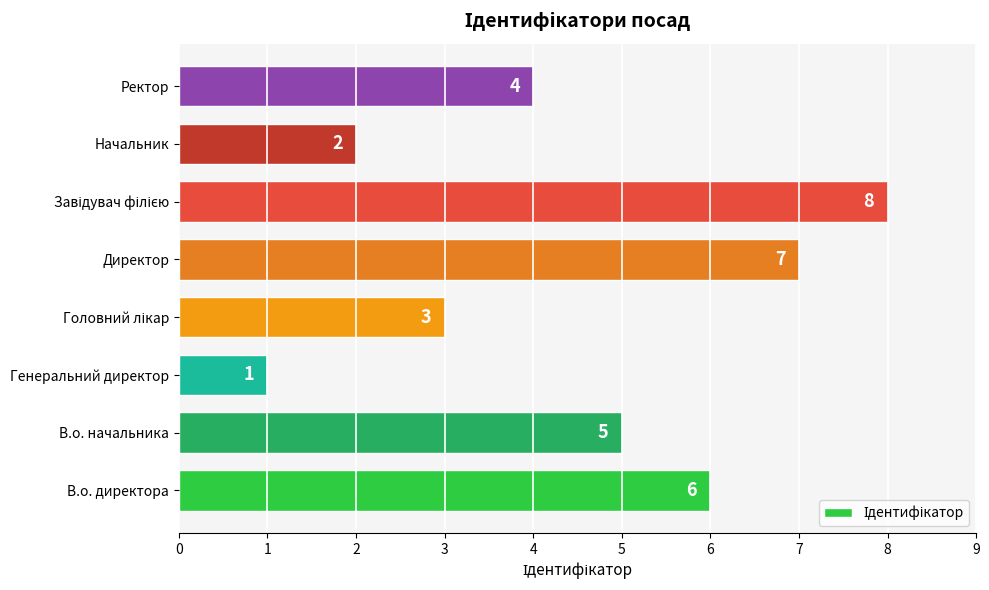

Is it true that the value at Ректор is 4?

True